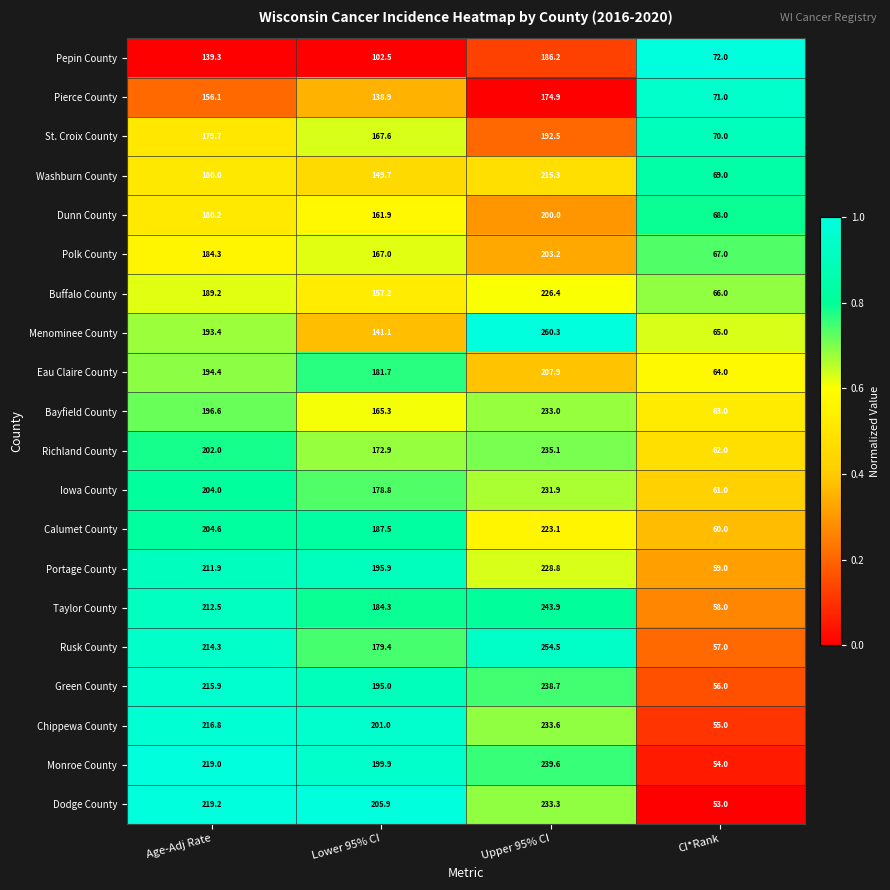

True or false: Taylor County has a value of 243.9 at Upper 95% CI.

True